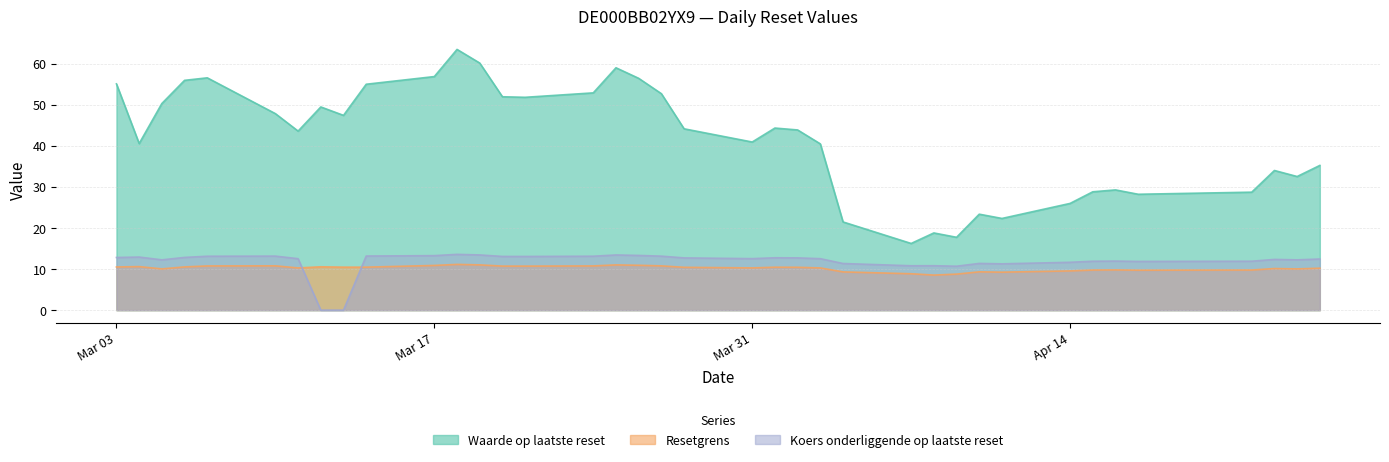

At how many categories does at least one series exceed 40?

24